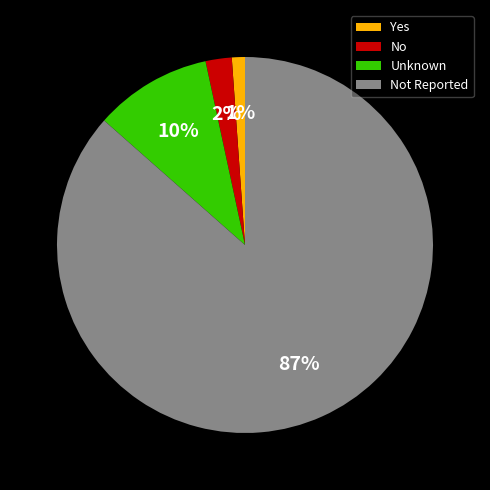

Which category has the biggest portion of the pie?

Not Reported